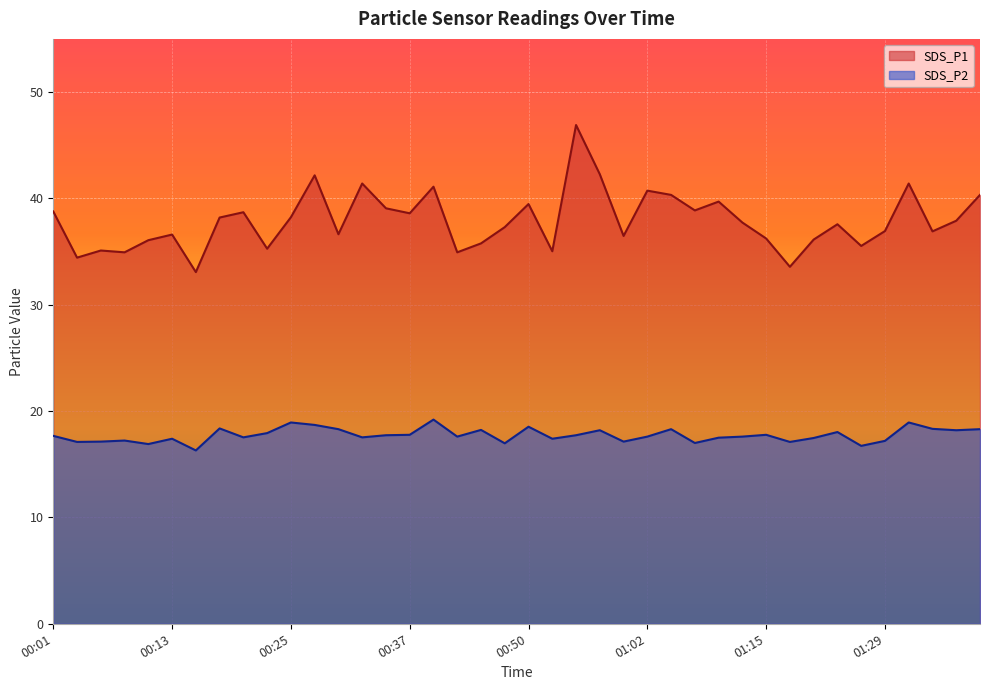

Rank the series by their maximum value, from highest to lowest.

SDS_P1, SDS_P2